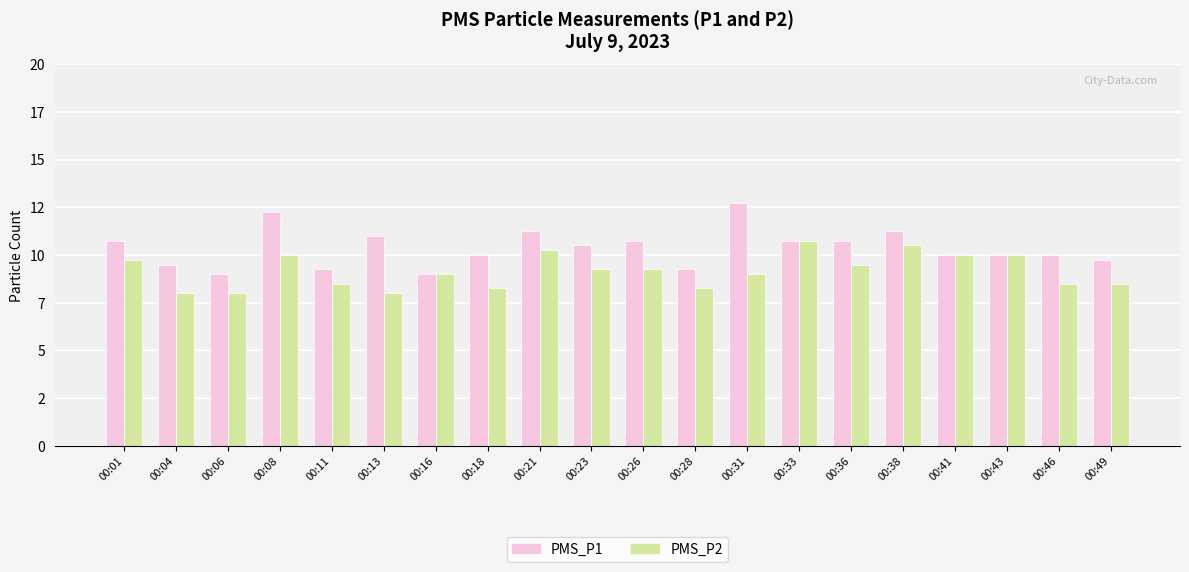

What is the value of the PMS_P2 bar at the 5th from the left?

8.5